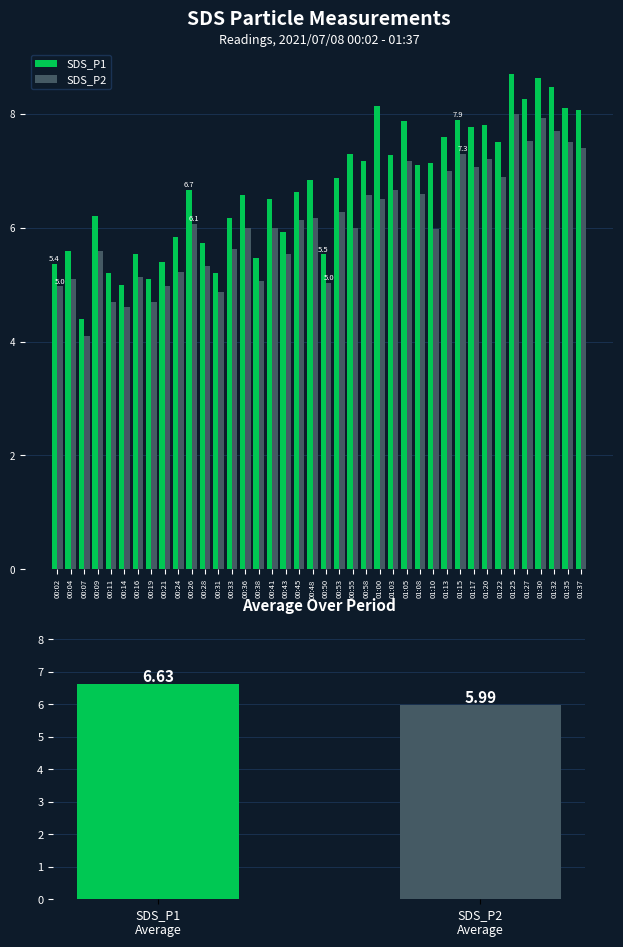

Which series has the largest total across all categories?

SDS_P1